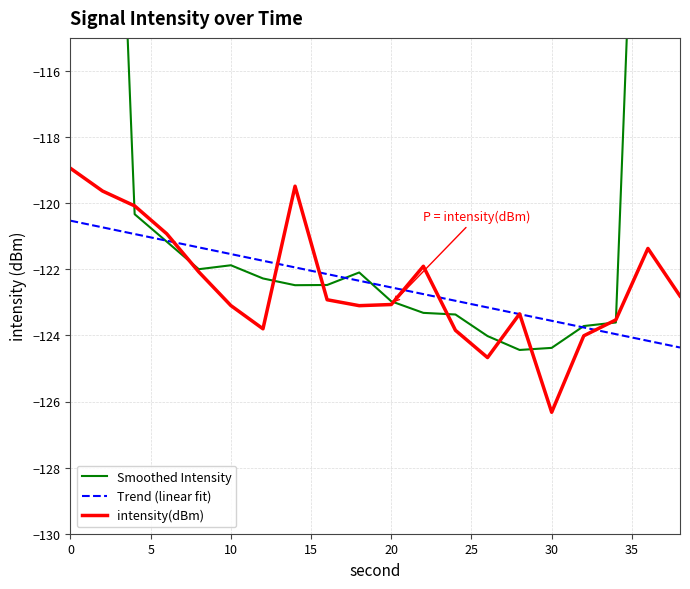

The value of intensity(dBm) at 10 is -182.6. True or false?

False